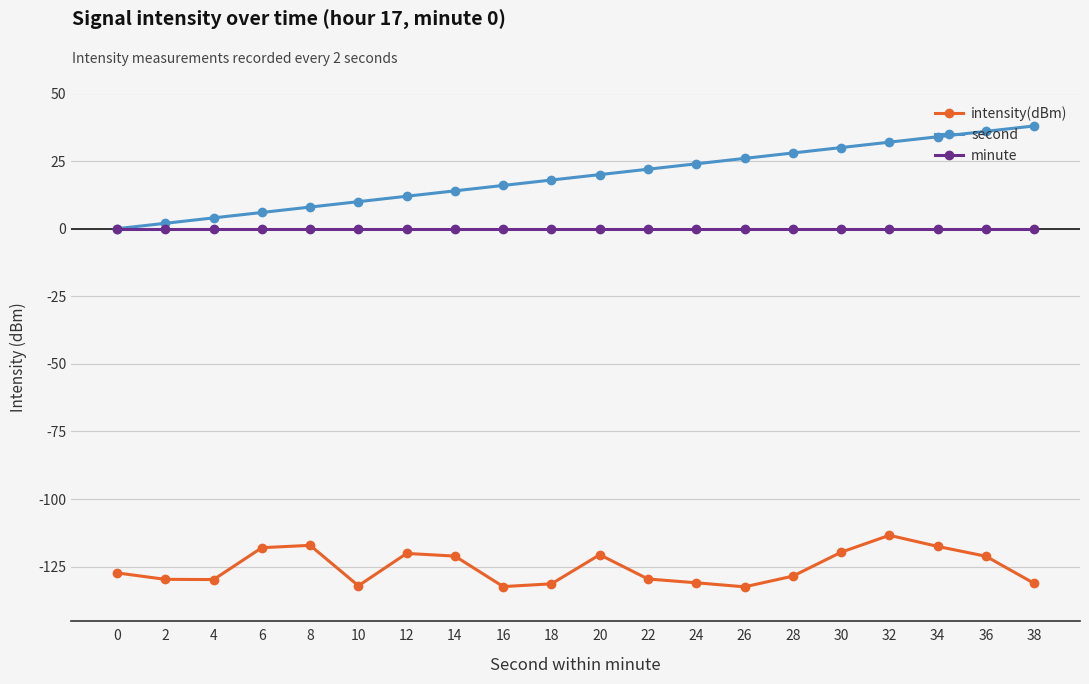

What is the smallest value displayed?

-132.4